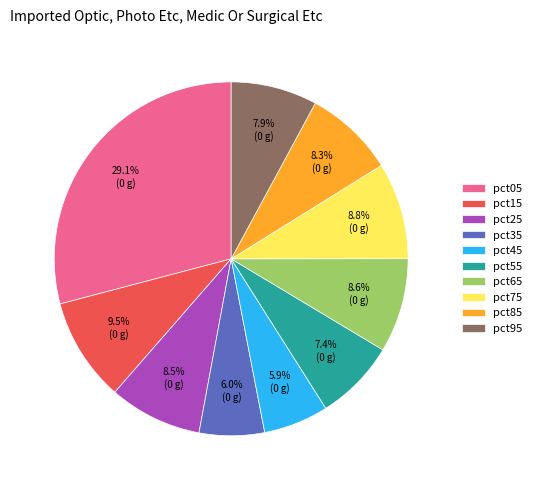

To the nearest percent, what portion does pct75 represent?

9%